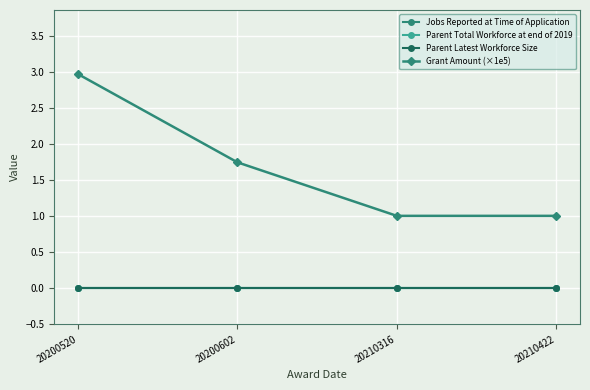

At which category is the sum across all series the highest?

20200520